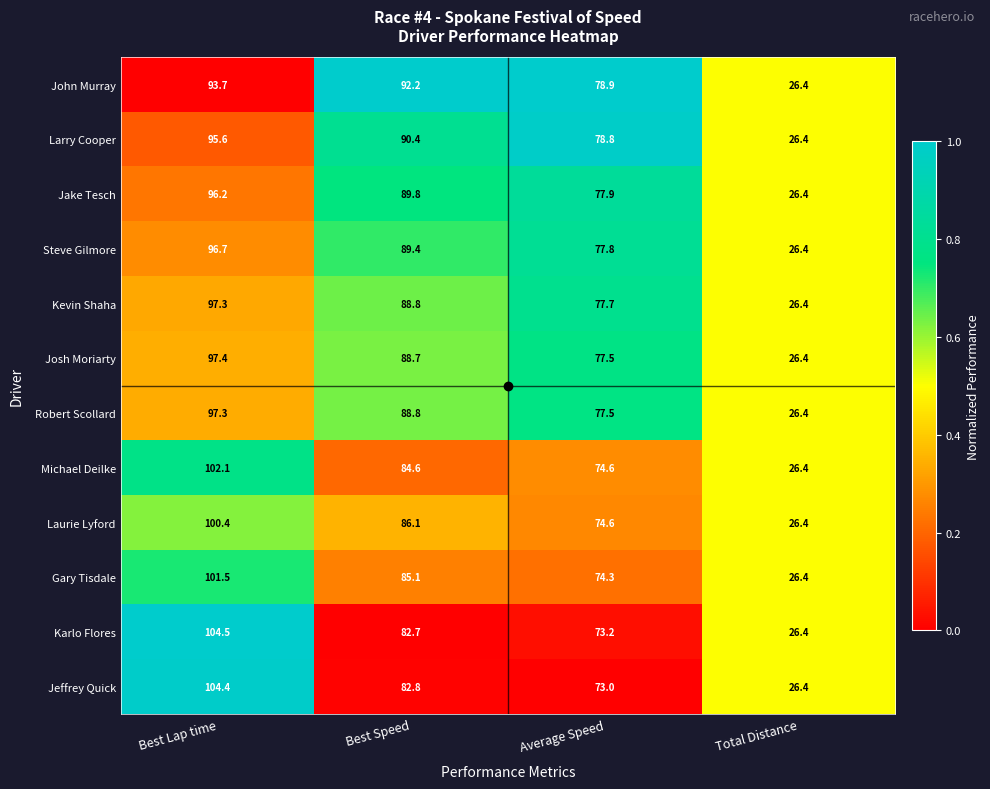

True or false: Robert Scollard has a value of 112.4 at Average Speed.

False